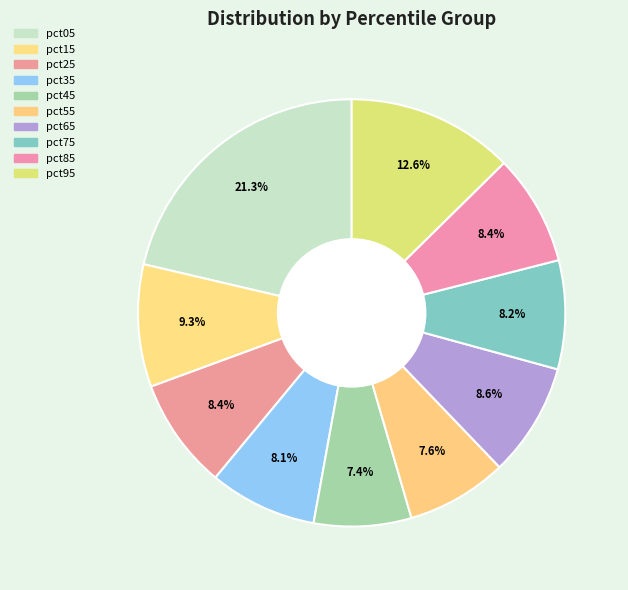

How many segments does this pie chart have?

10